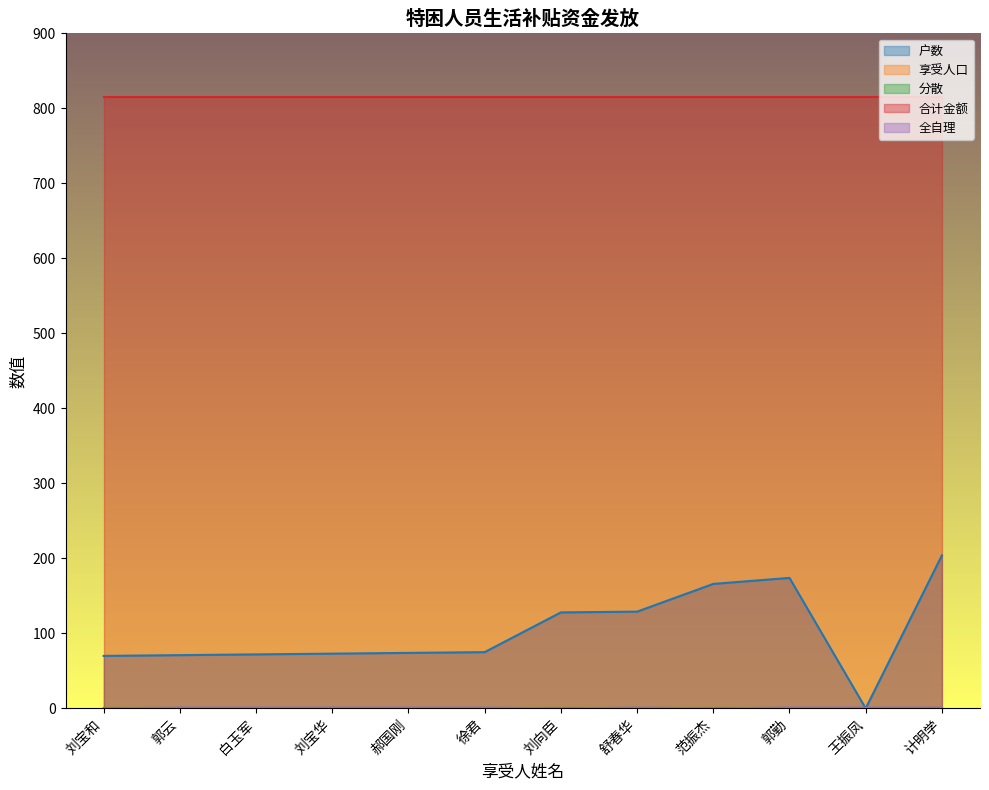

True or false: 合计金额 and 分散 intersect in this chart.

False